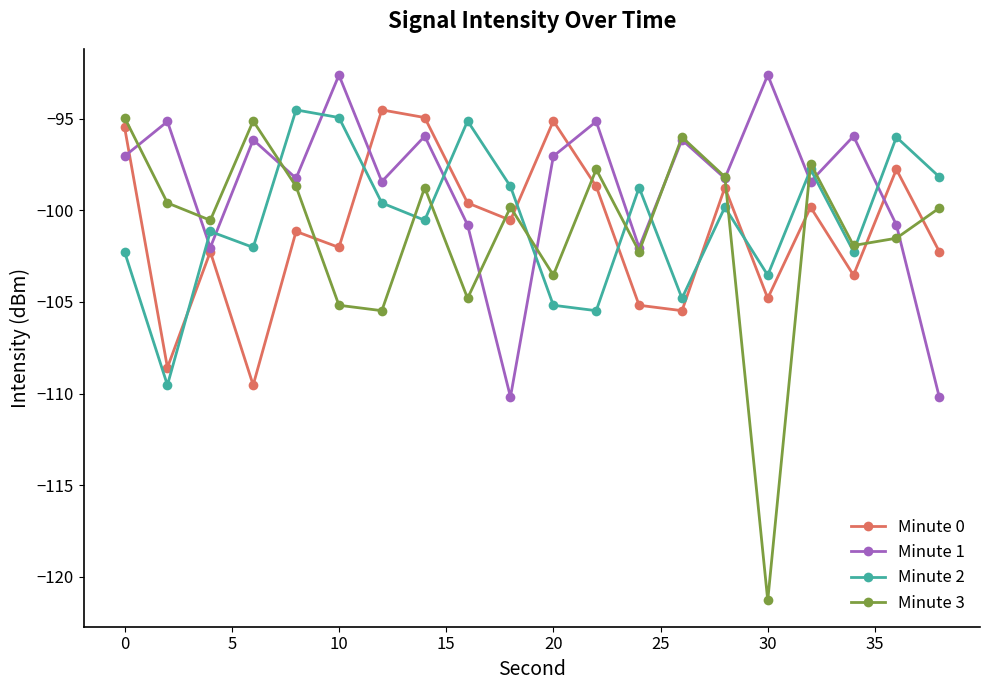

At how many categories does at least one series exceed -104?

20